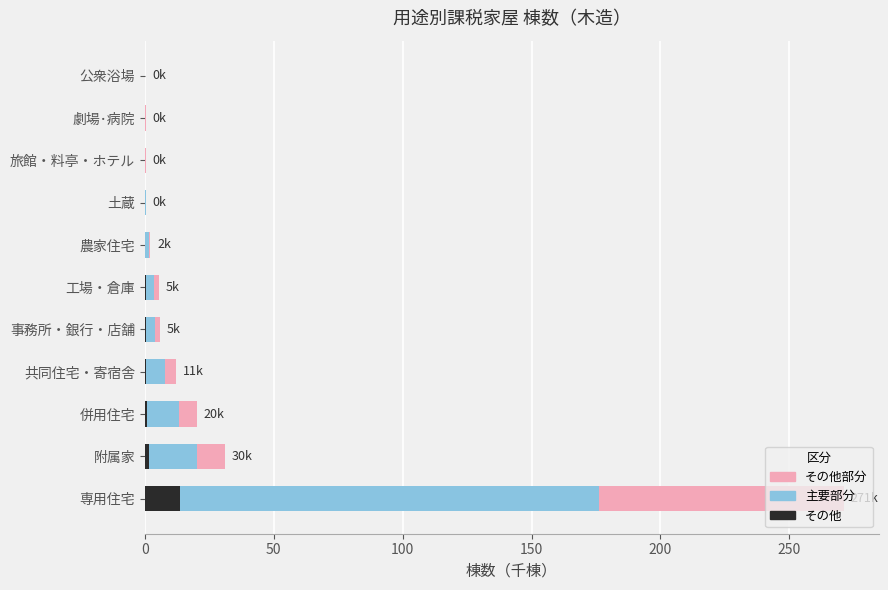

What is the maximum value for その他?

13.6